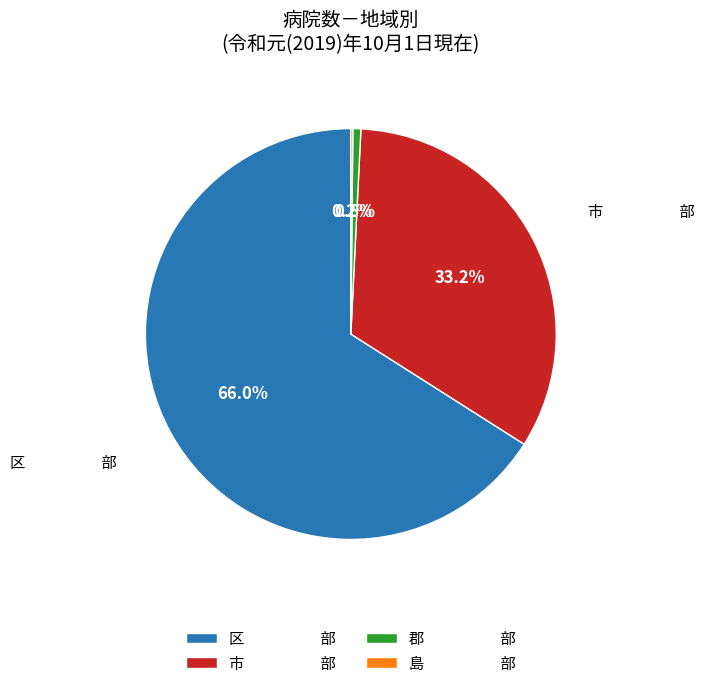

Do 郡 部 and 市 部 together represent more than half of the pie?

No